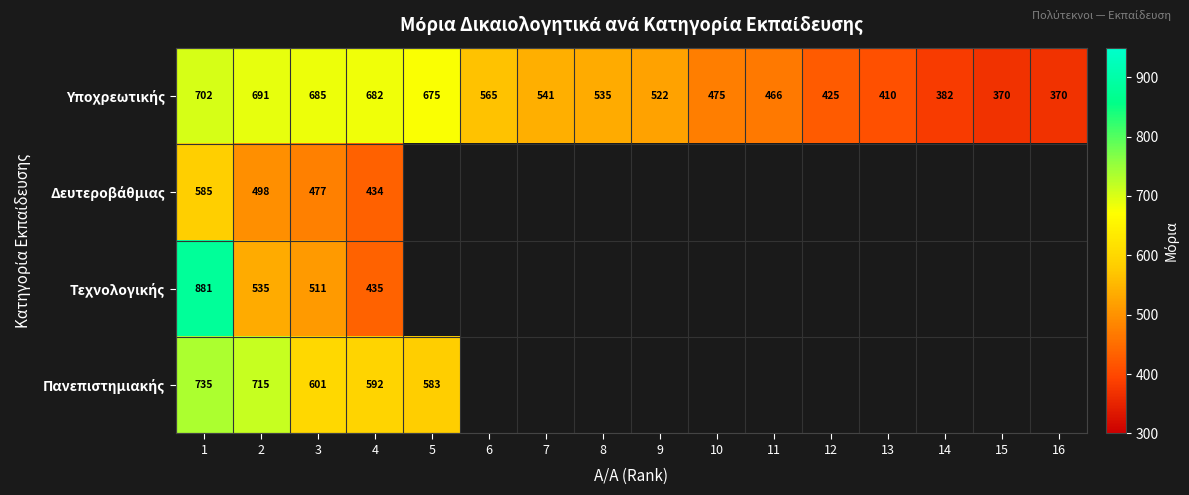

What is the total value across all series at 4?

2143